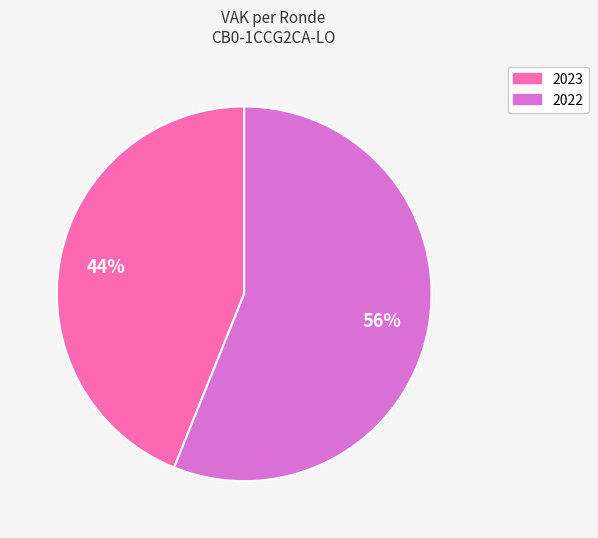

Does any single category account for the majority?

Yes